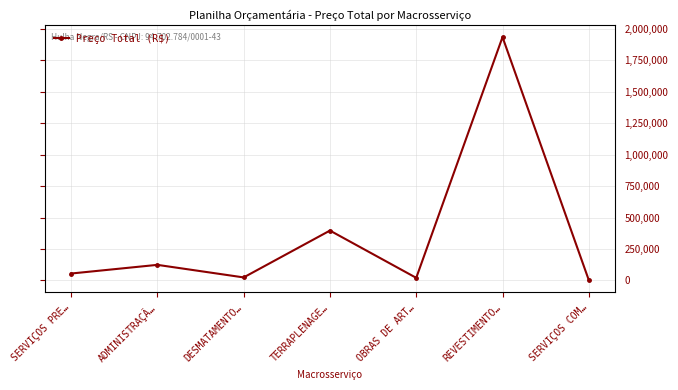

How many categories are shown in the chart?

7